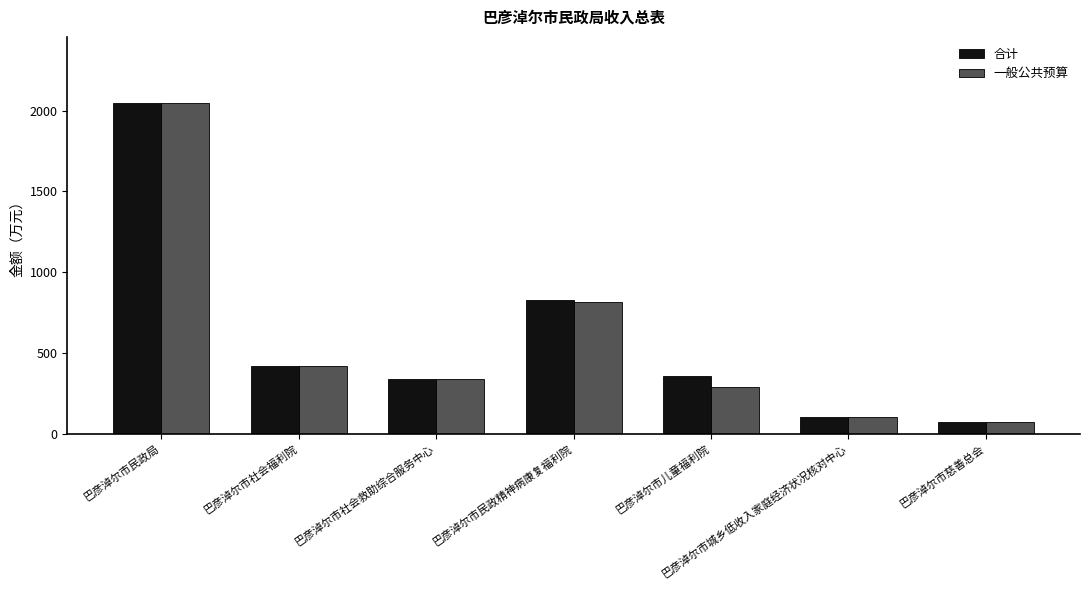

How many values in the 合计 series are below 358?

3